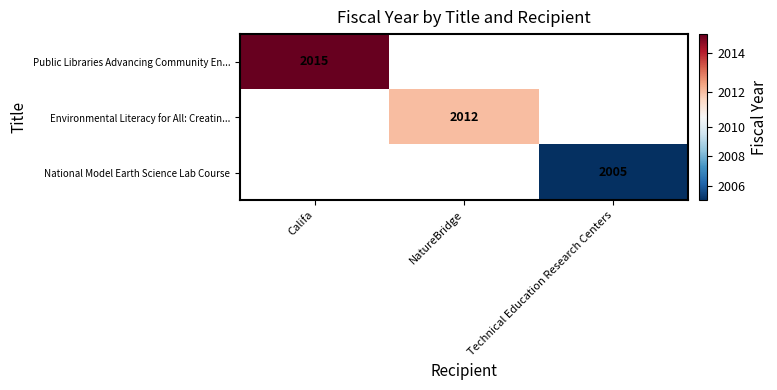

Which category has the highest value across all series?

Califa